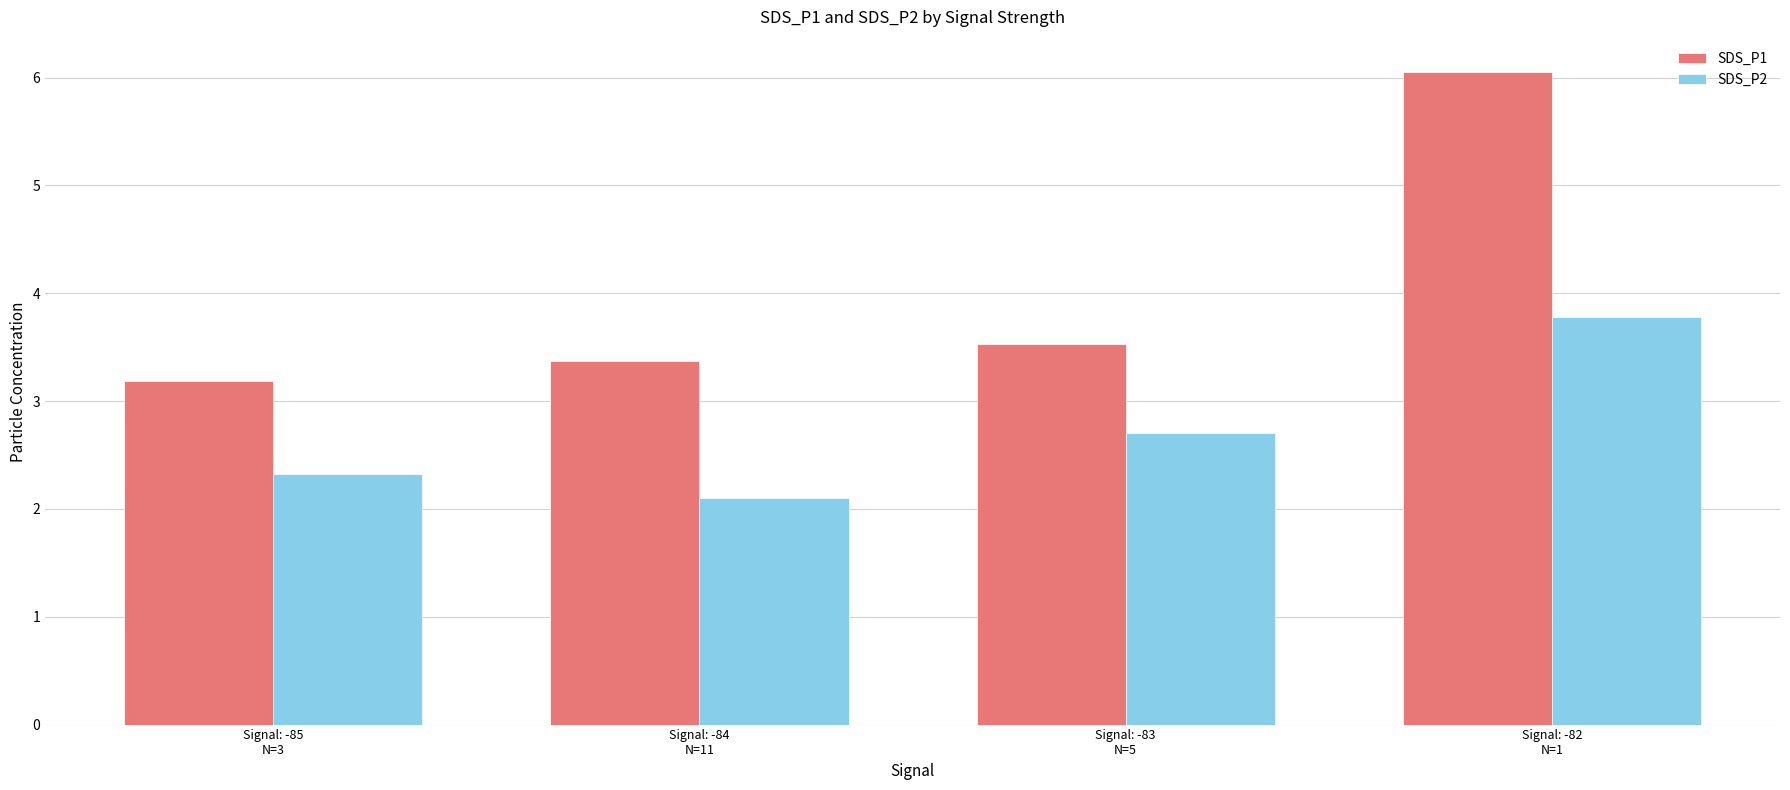

How many bars are there in total?

8